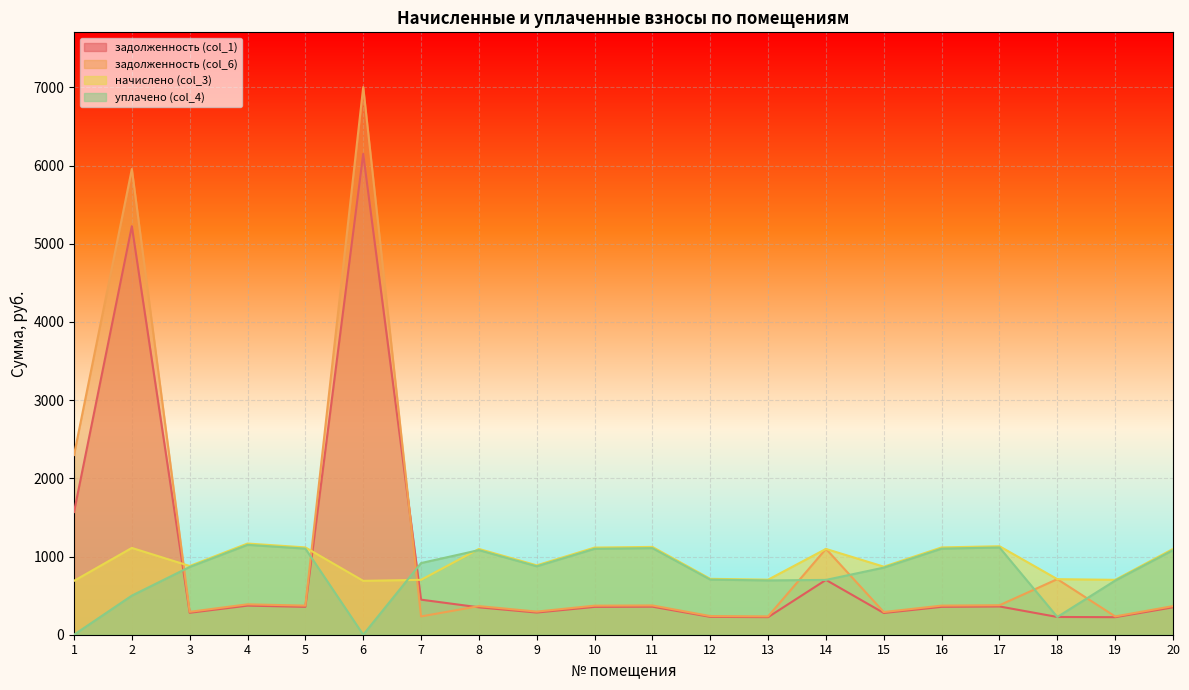

Where do задолженность (col_1) and уплачено (col_4) first cross each other?

2 and 3